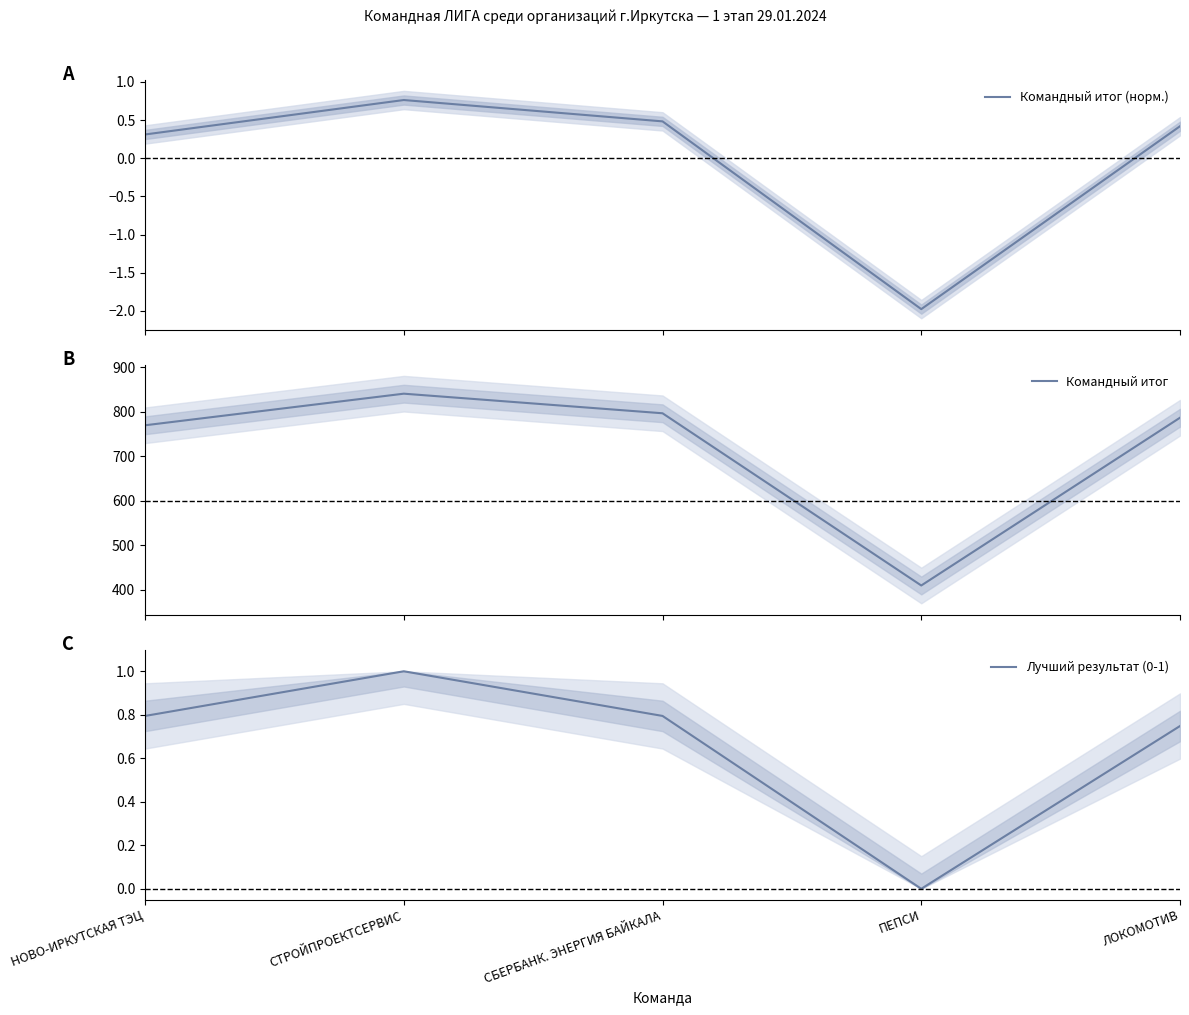

The value of Лучший результат (0-1) at НОВО-ИРКУТСКАЯ ТЭЦ is 0.8. True or false?

True